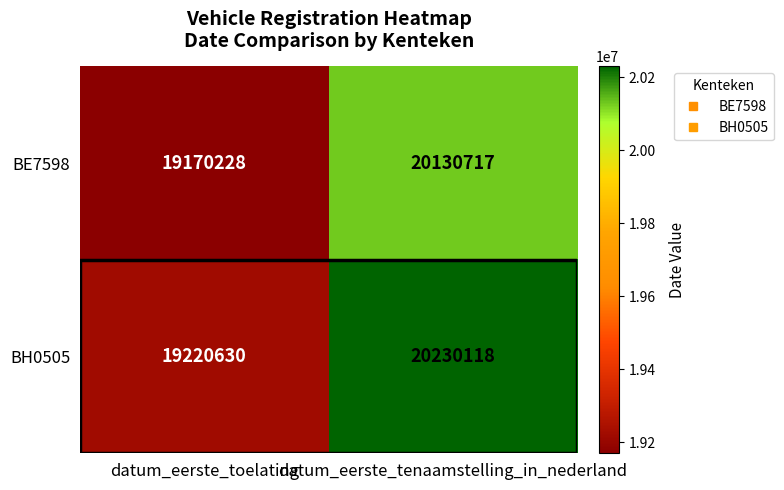

At which label is BE7598 closest to 19650472?

datum_eerste_toelating